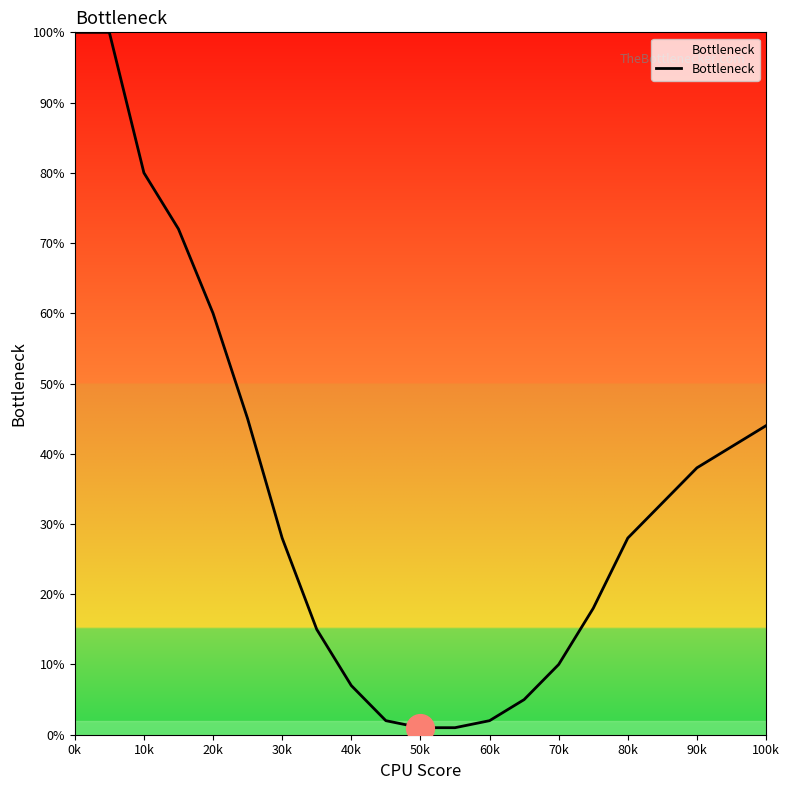

What is the maximum value shown in the chart?

100